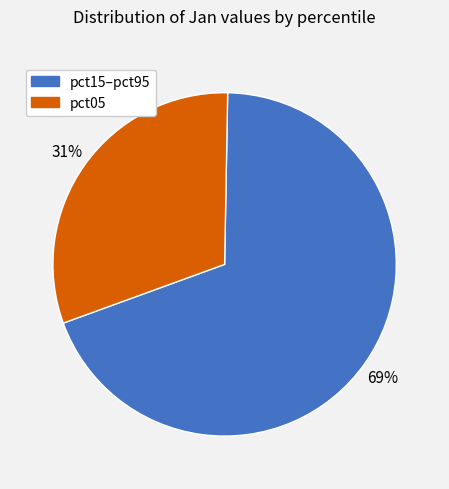

Does any single category account for the majority?

Yes